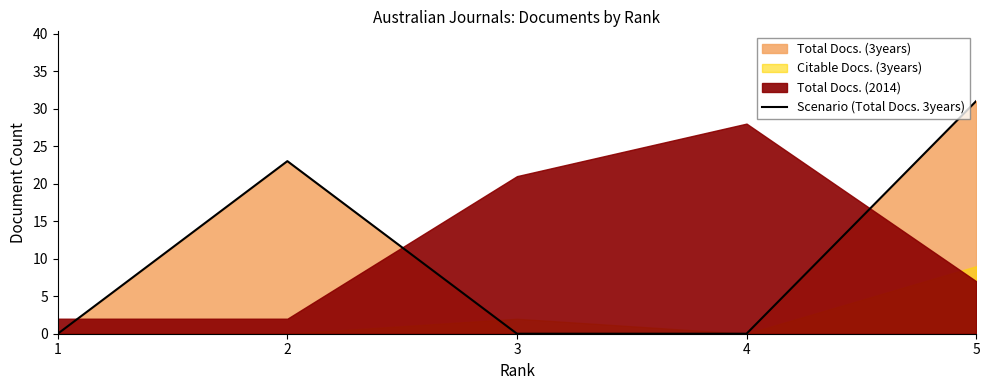

Which category has the highest value in the Scenario (Total Docs. 3years) series?

5